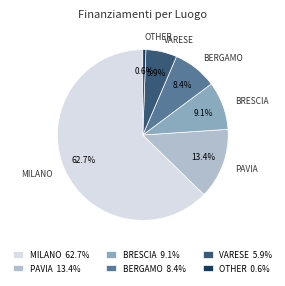

Which category accounts for the majority?

MILANO 62.7%